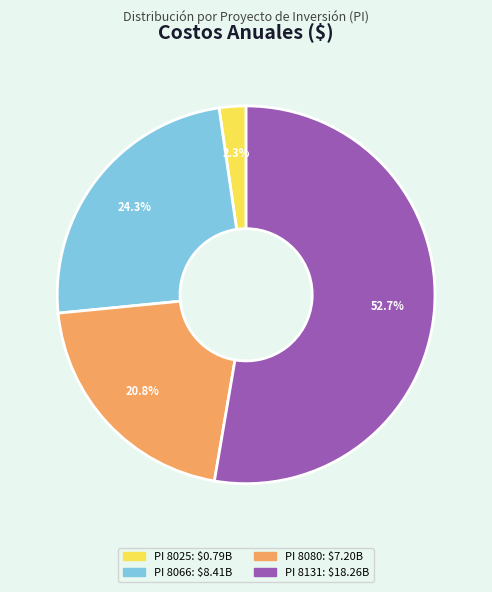

Is there a majority slice in this chart?

Yes